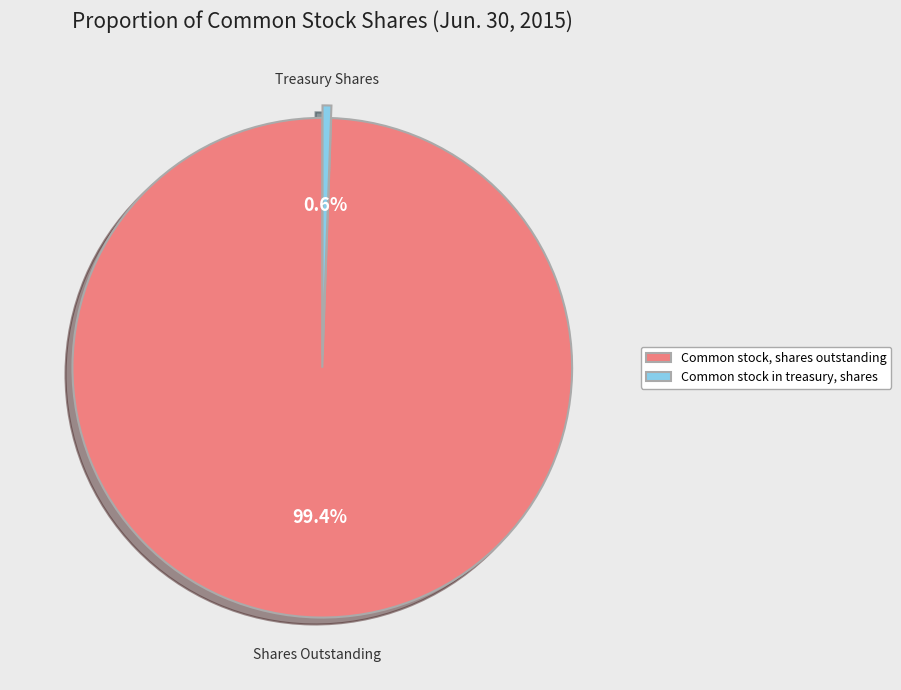

What is the total percentage of Common stock in treasury, shares and Common stock, shares outstanding?

100.0%